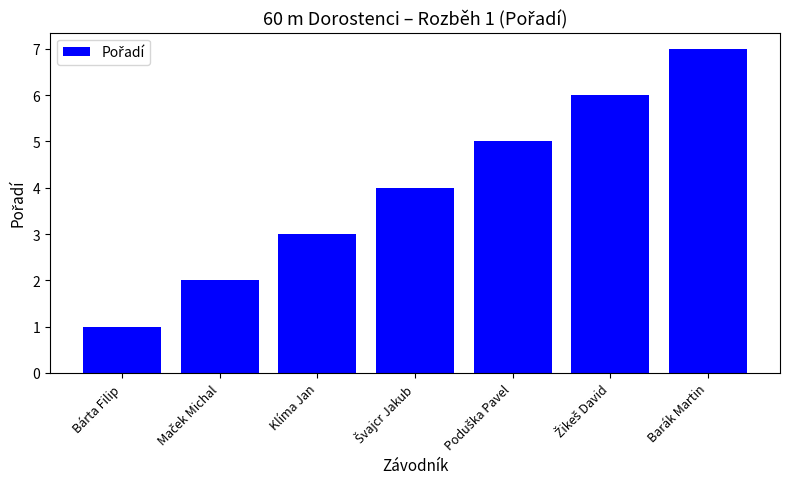

What position from the right is Bárta Filip?

7